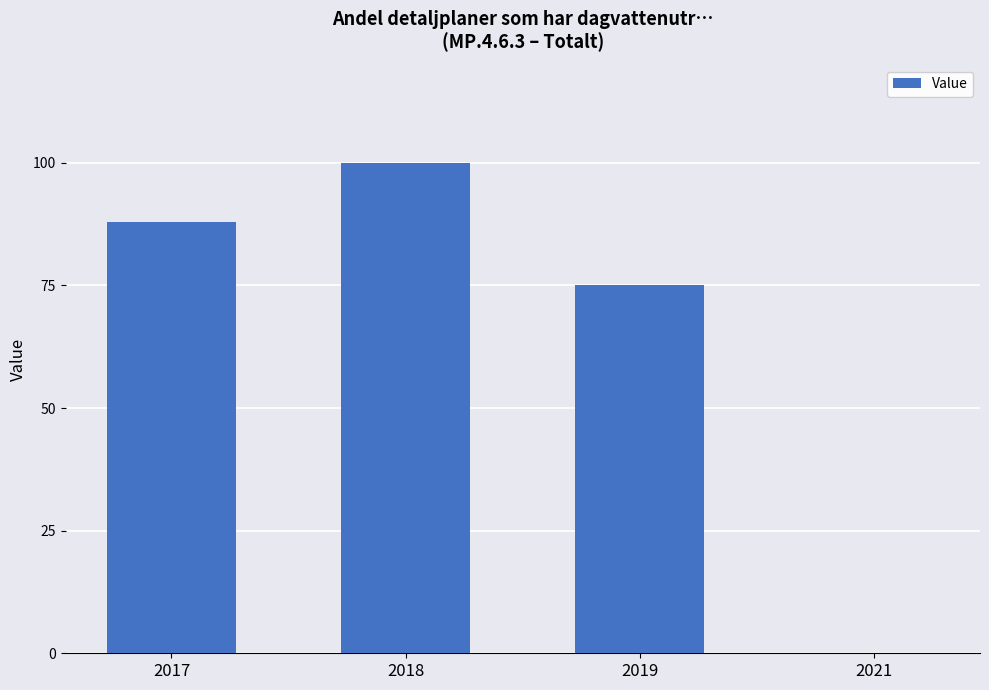

What is the greatest value displayed?

100